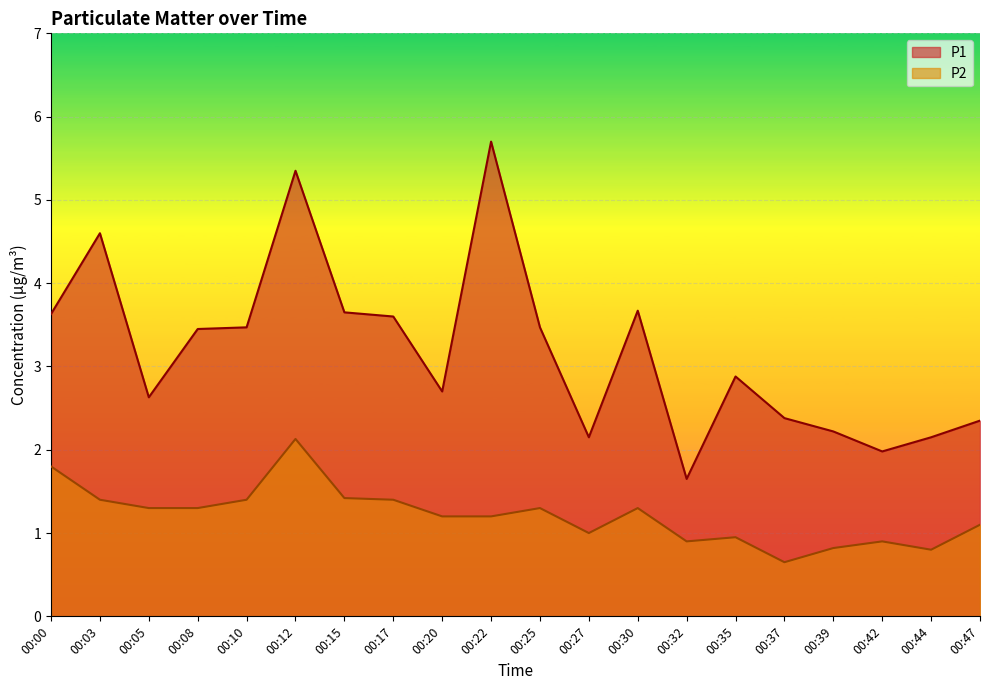

List the series in order of their overall mean, highest first.

P1, P2